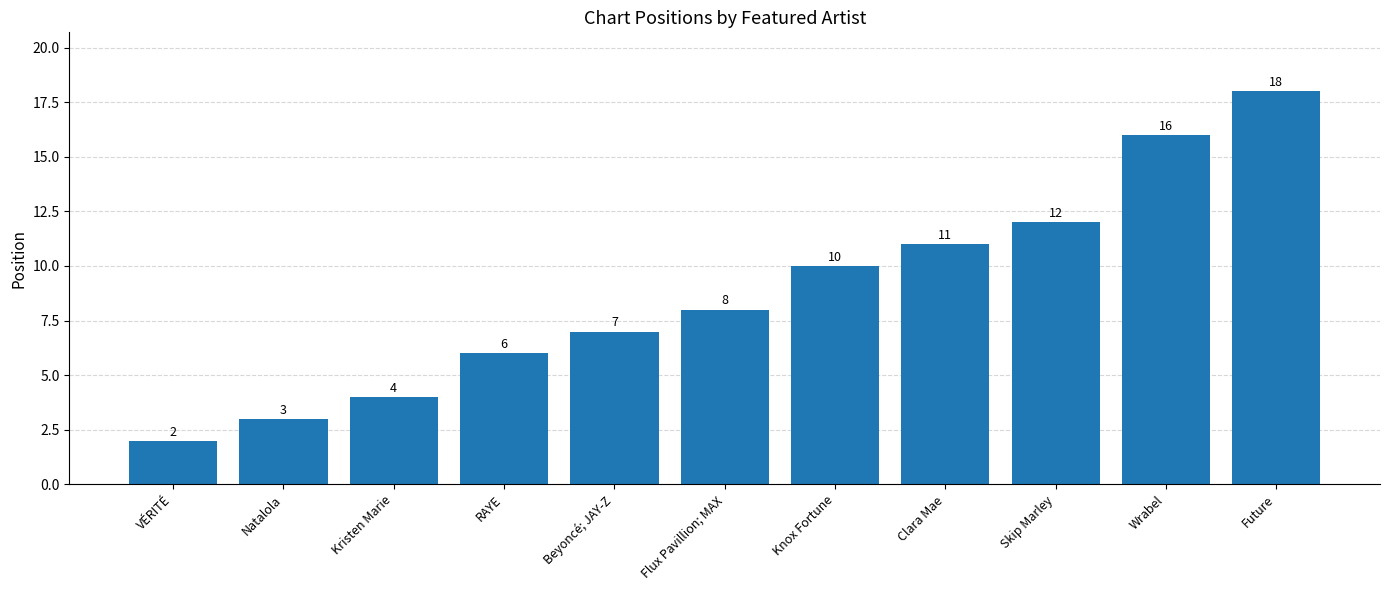

At which label is the value closest to 10?

Knox Fortune